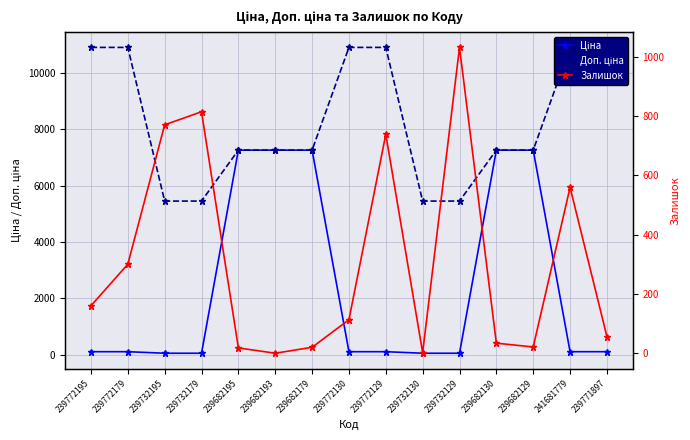

Reading left to right, what are all the values shown in this chart?

Ціна: 239772195=109.0	239772179=109.0	239732195=54.5	239732179=54.5	239682195=7258.9	239682193=7258.9	239682179=7258.9	239772130=109.0	239772129=109.0	239732130=54.5	239732129=54.5	239682130=7258.9	239682129=7258.9	241681779=109.0	239771897=109.0
Доп. ціна: 239772195=10903.0	239772179=10903.0	239732195=5452.0	239732179=5452.0	239682195=7258.9	239682193=7258.9	239682179=7258.9	239772130=10903.0	239772129=10903.0	239732130=5452.0	239732129=5452.0	239682130=7258.9	239682129=7258.9	241681779=10903.0	239771897=10903.0
Залишок: 239772195=160.0	239772179=300.0	239732195=770.0	239732179=814.0	239682195=18.0	239682193=0.0	239682179=20.0	239772130=113.0	239772129=738.0	239732130=2.0	239732129=1031.0	239682130=34.0	239682129=21.0	241681779=559.0	239771897=56.0